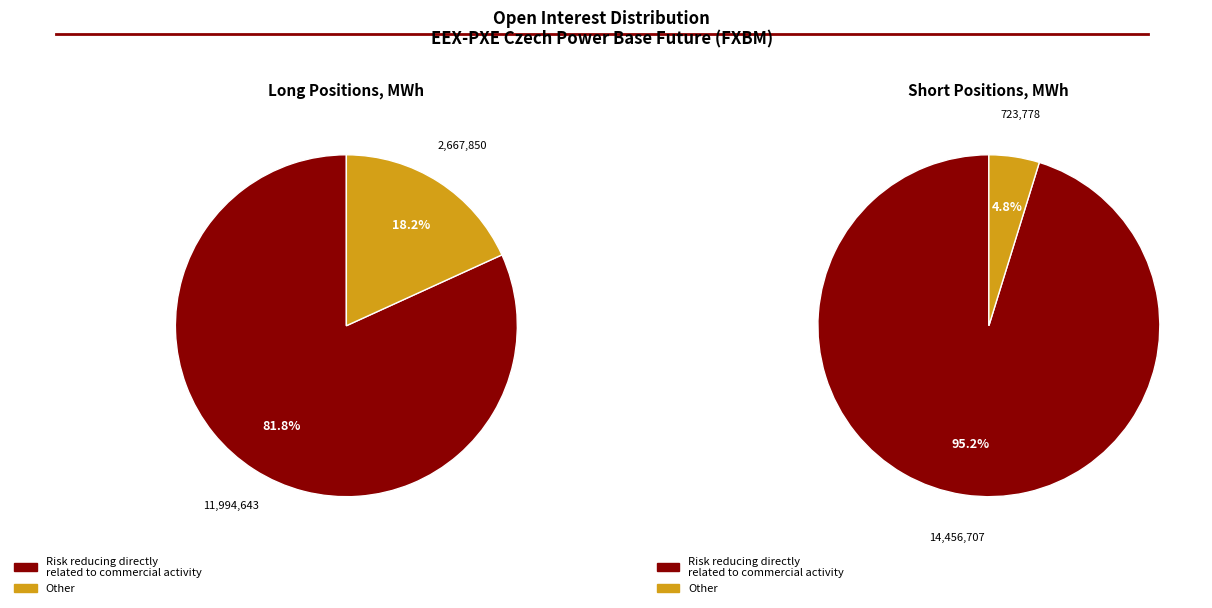

Which slice is the largest?

Risk reducing (Short)